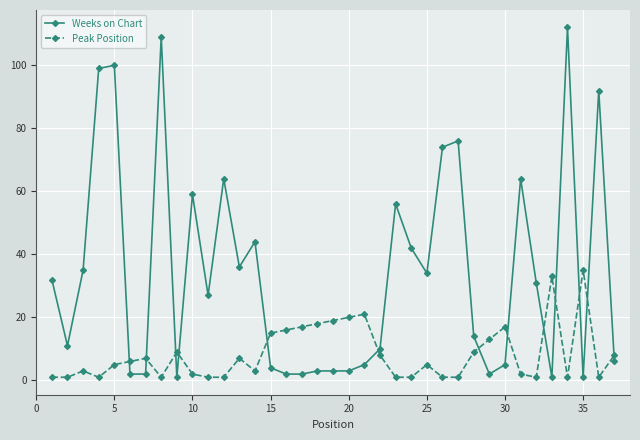

Reading right to left, transcribe all the data shown in this chart.

Weeks on Chart: 6	92	1	112	1	31	64	5	2	14	76	74	34	42	56	10	5	3	3	3	2	2	4	44	36	64	27	59	1	109	2	2	100	99	35	11	32
Peak Position: 8	1	35	1	33	1	2	17	13	9	1	1	5	1	1	8	21	20	19	18	17	16	15	3	7	1	1	2	9	1	7	6	5	1	3	1	1